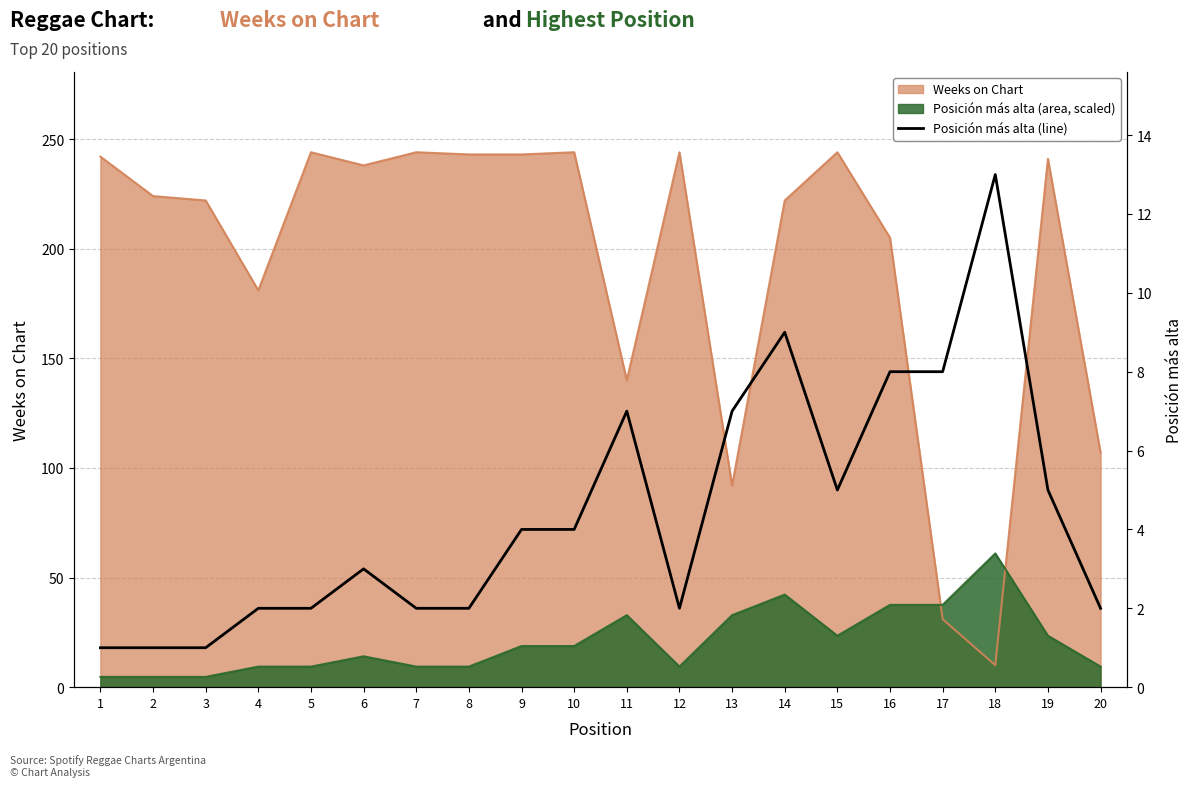

At which category does the chart reach its minimum across all series?

1